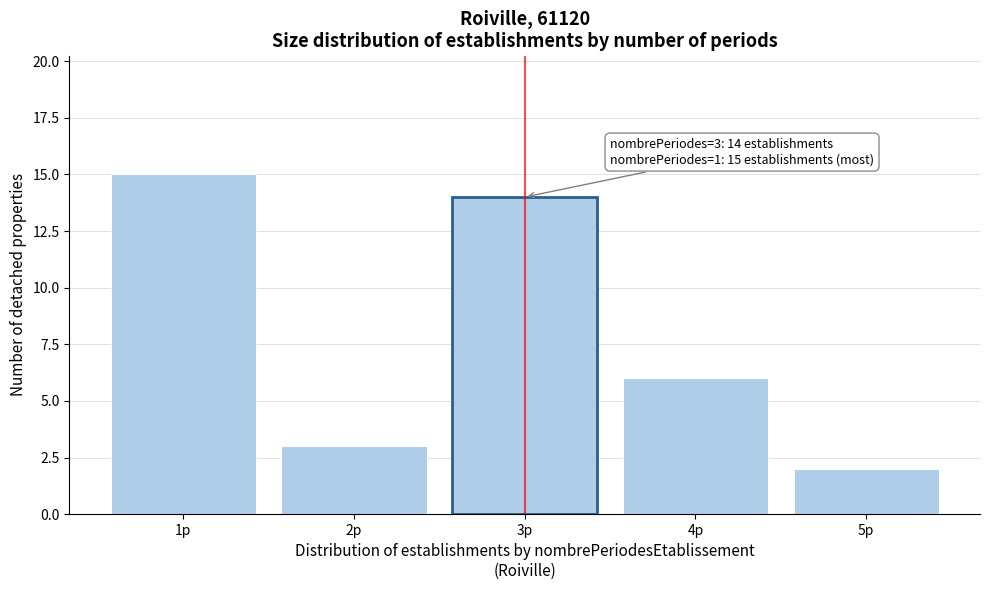

Reading left to right, extract all data points from this chart.

15	3	14	6	2